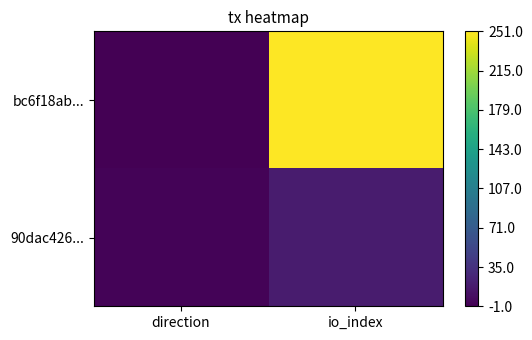

How many data points does each series have?

2